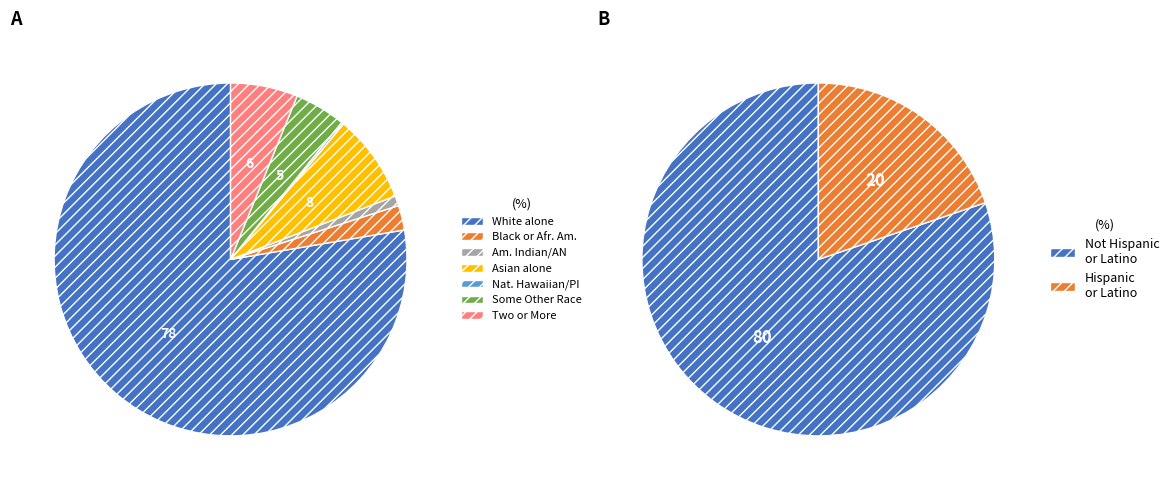

Does American Indian and Alaska Native represent more than half of the total?

No